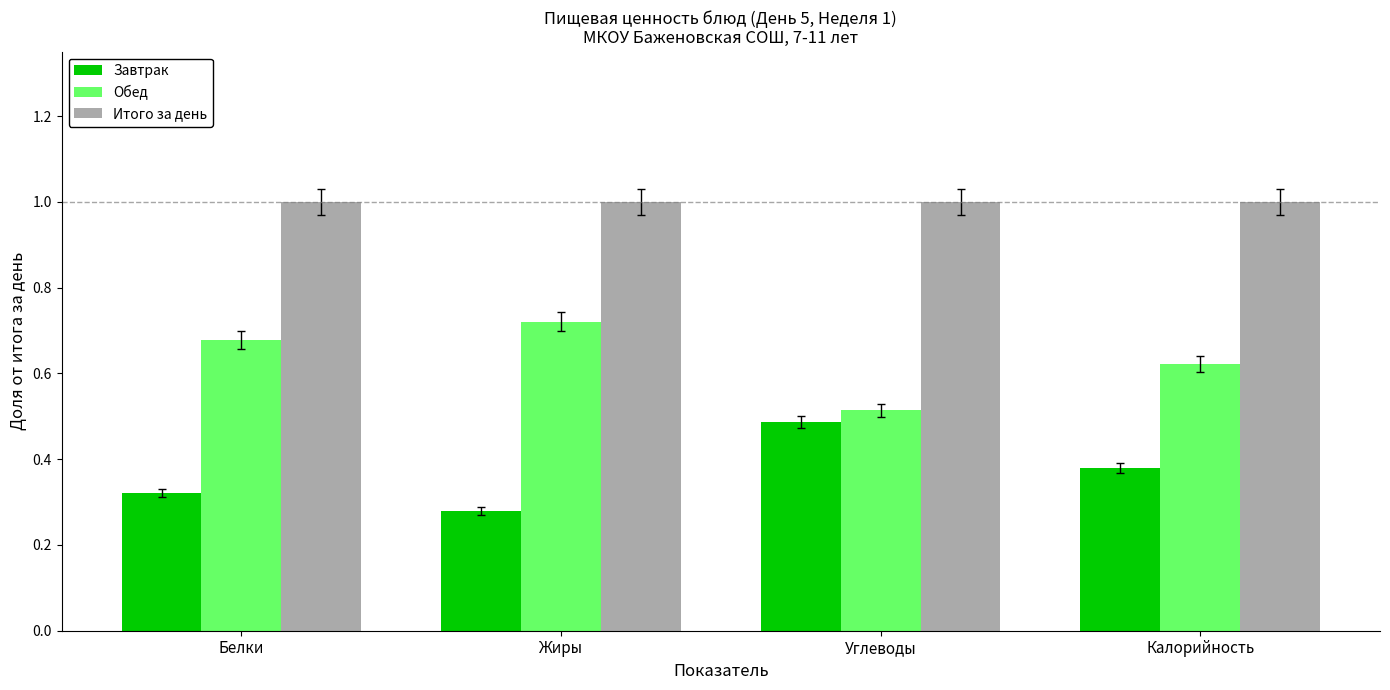

Rank the series by their average value, from lowest to highest.

Завтрак, Обед, Итого за день